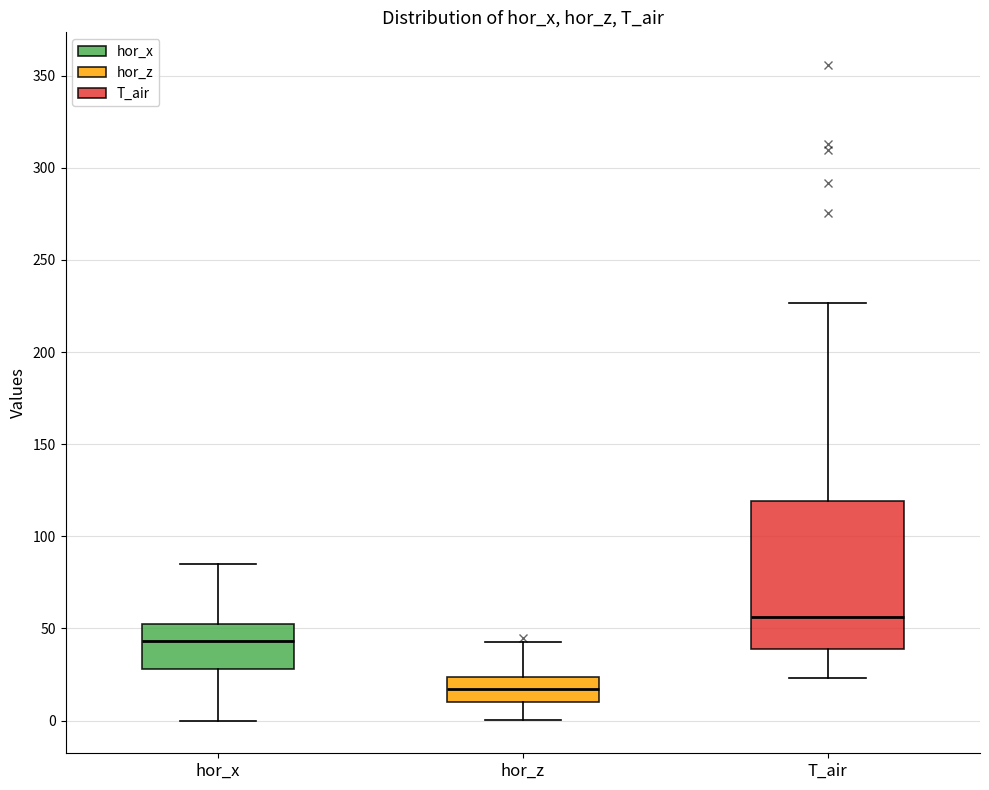

Which box's median line is the lowest?

hor_z